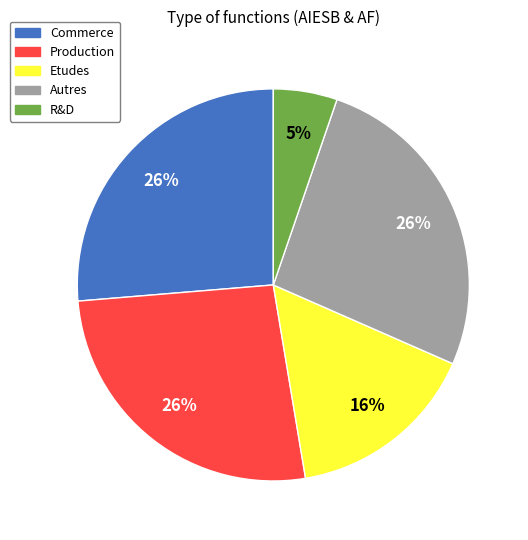

To the nearest percent, what is the average slice percentage?

20%